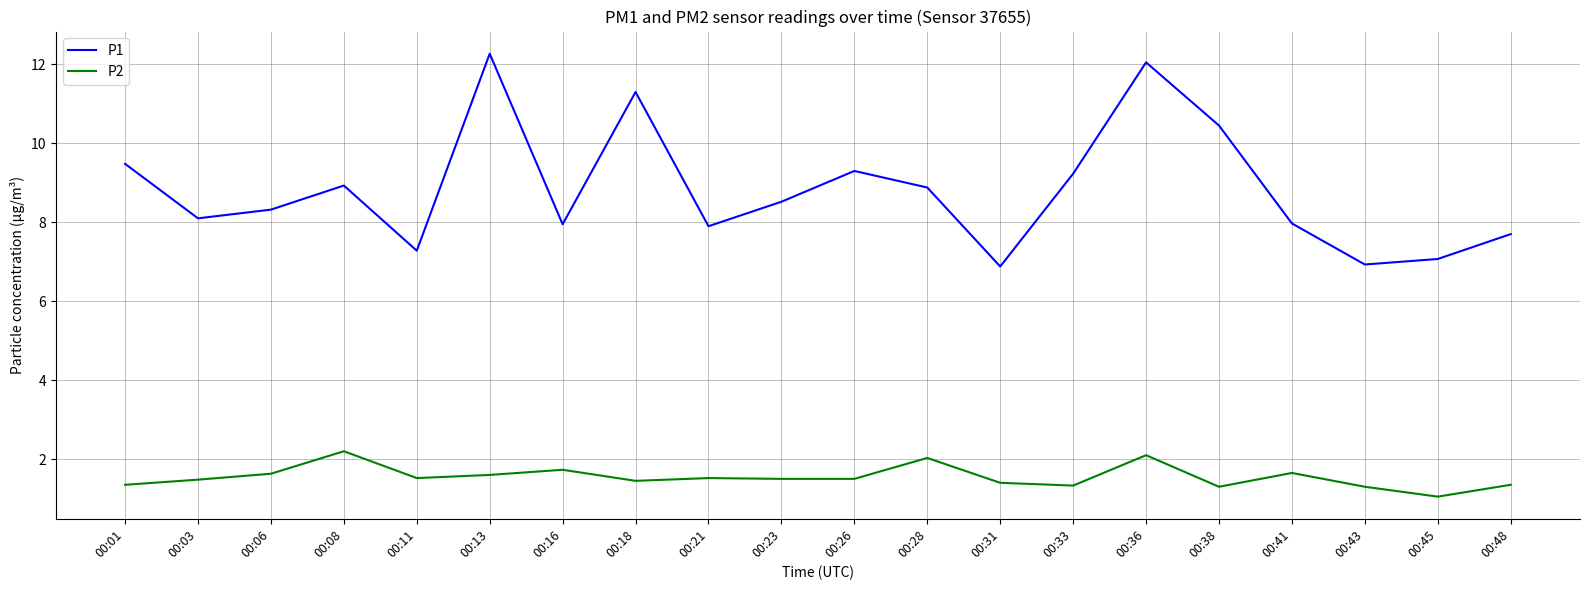

What are all the series names shown in the legend?

P1, P2